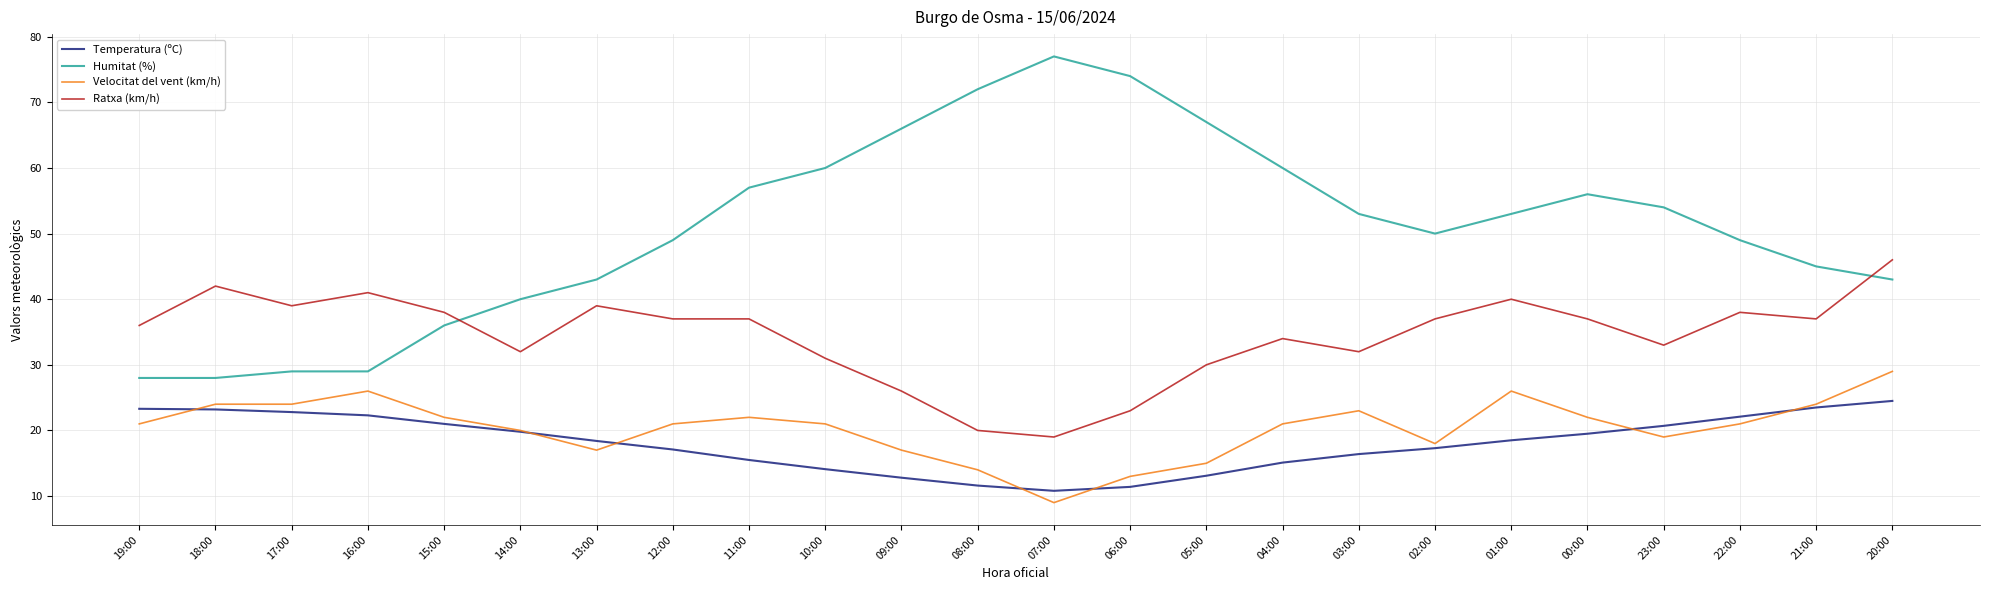

What is the total value across all series at 00:00?

134.5